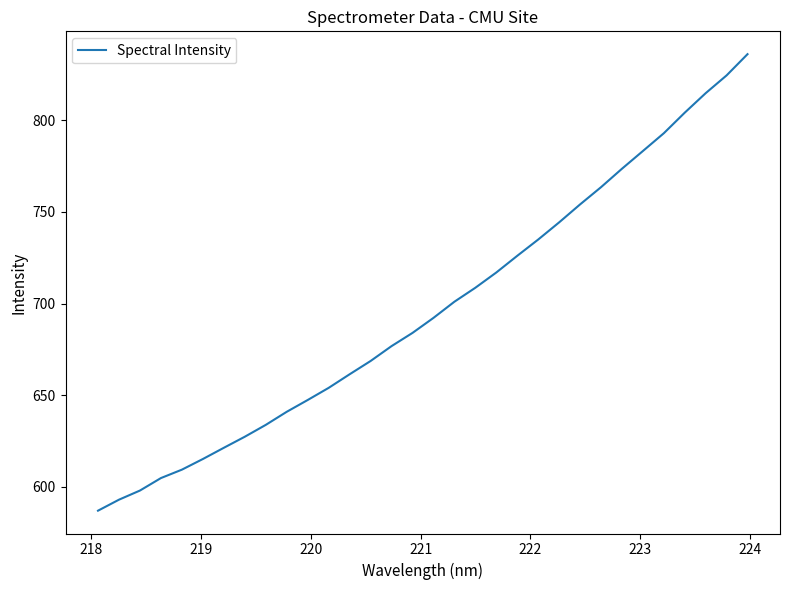

What is the smallest value displayed?

587.0